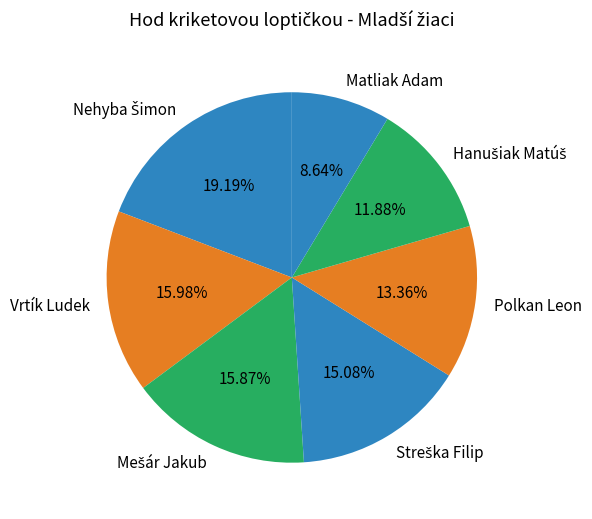

Is there a majority slice in this chart?

No